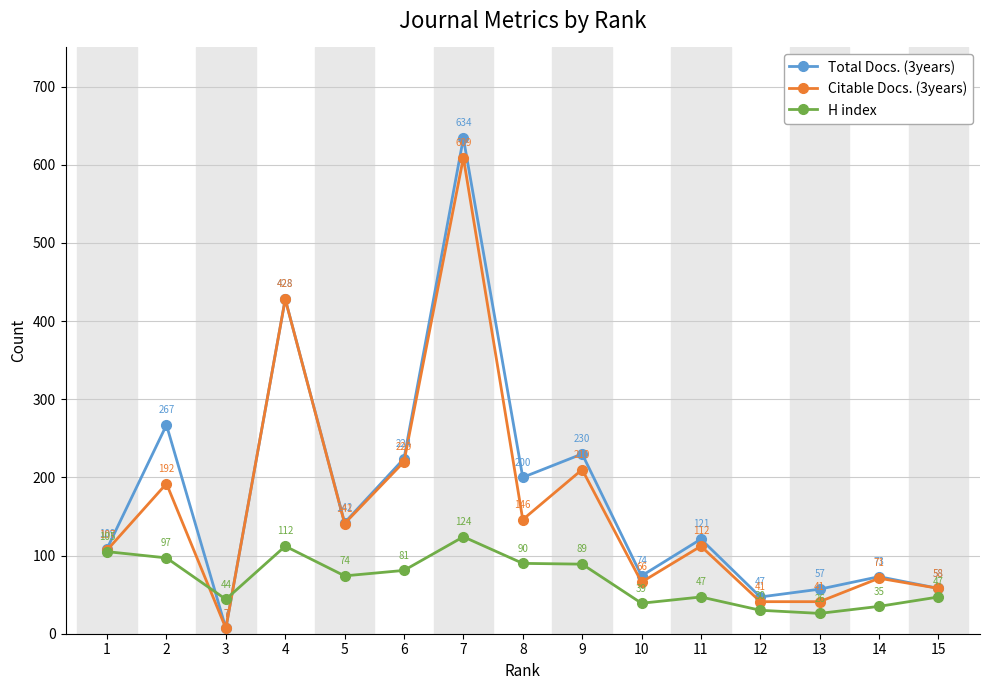

How many values in the Citable Docs. (3years) series are below 112?

7